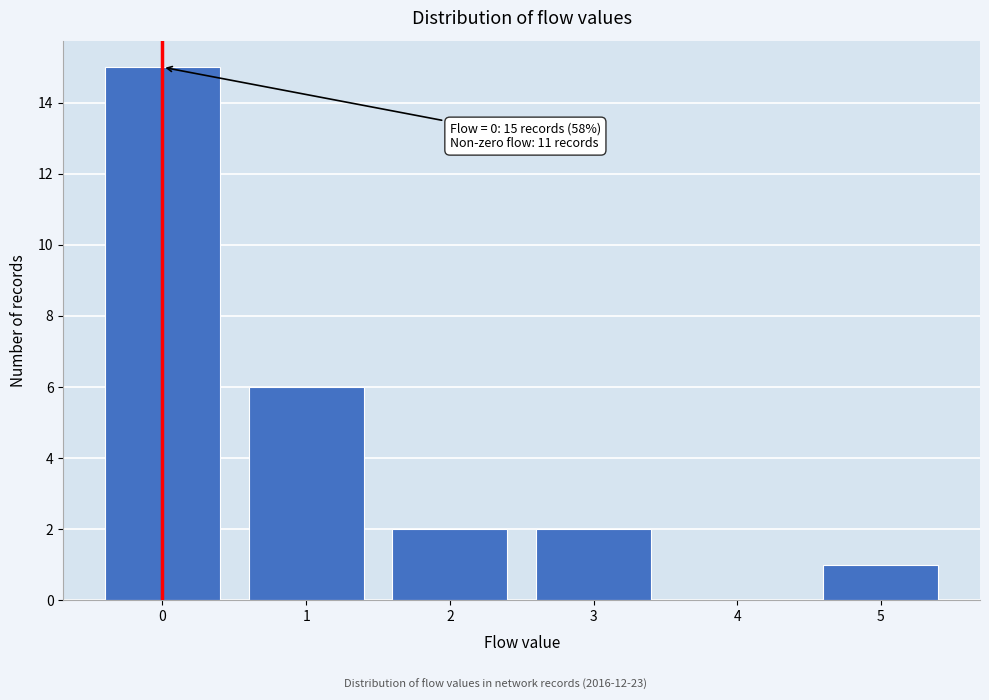

Which range on the x-axis has the tallest bar?

-0.5 to 0.5